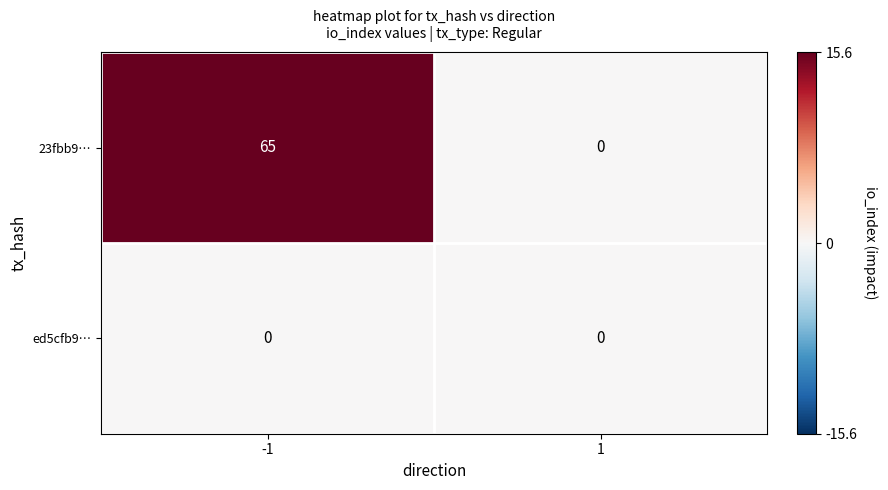

Reading left to right, what are all the values shown in this chart?

23fbb9…: -1=65	1=0
ed5cfb9…: -1=0	1=0